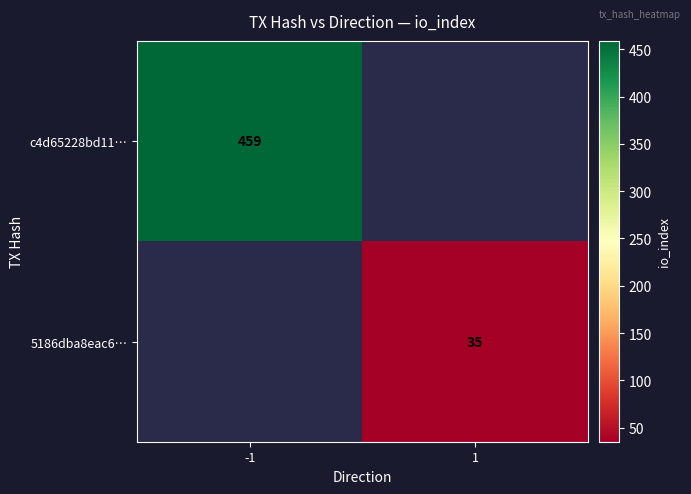

Is it true that 5186dba8eac6… equals 35 at 1?

True